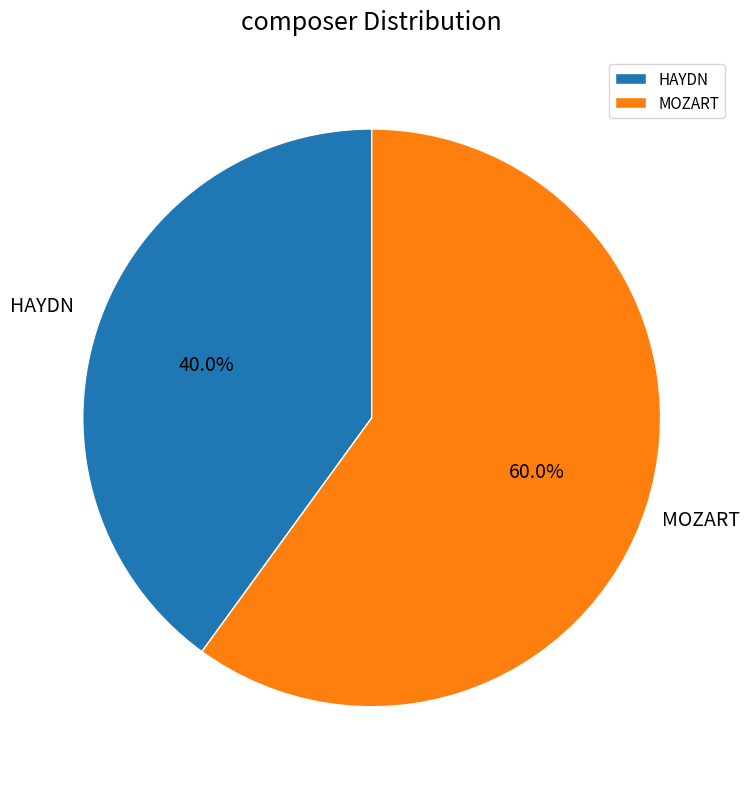

Which category has the biggest portion of the pie?

MOZART